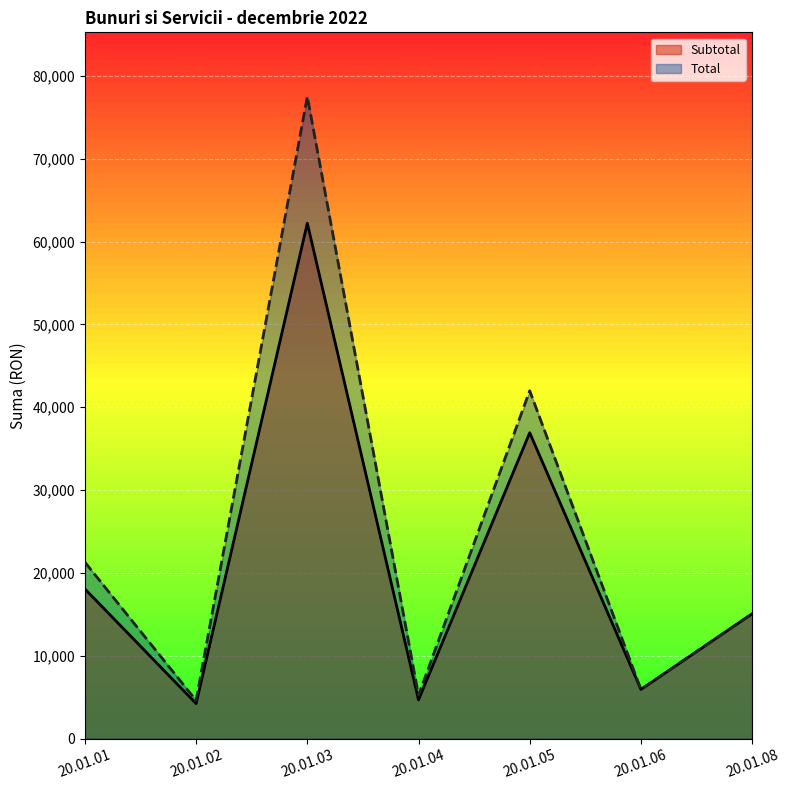

At which category is the sum across all series the highest?

20.01.03